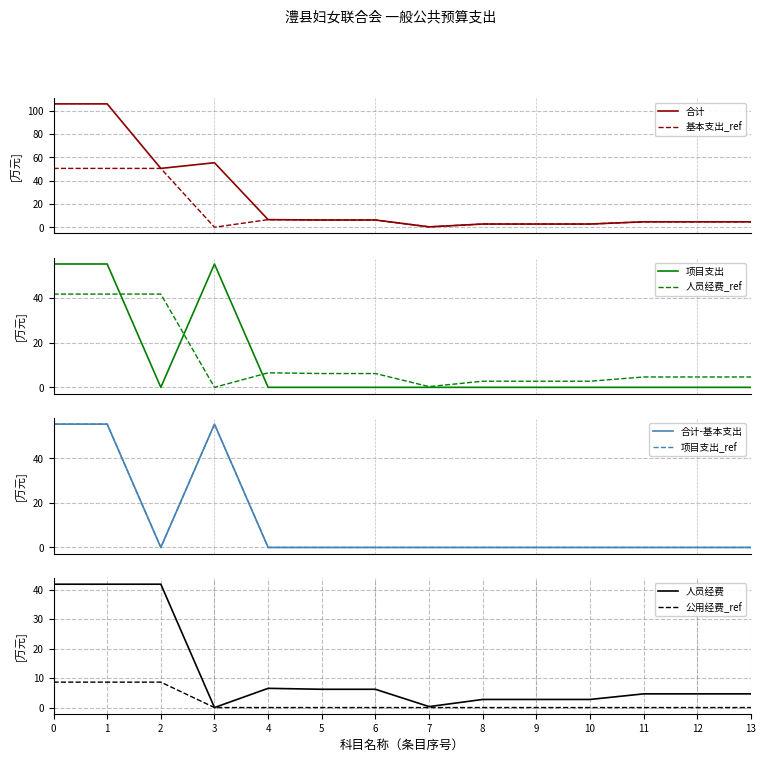

What position from the left is 8?

9